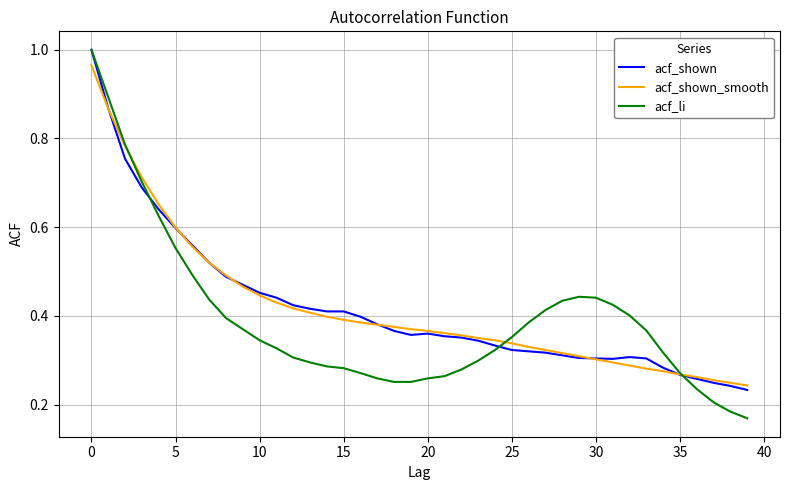

Which series has the largest range (max minus min)?

acf_li